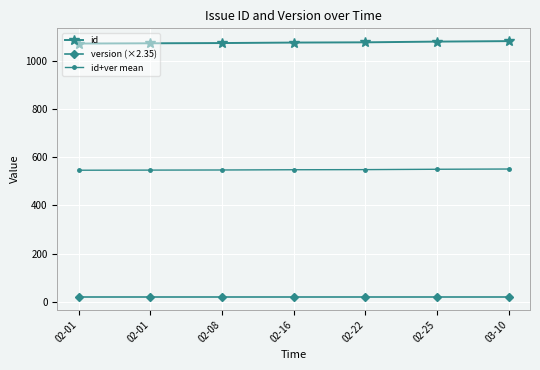

How many lines are shown in the chart?

3